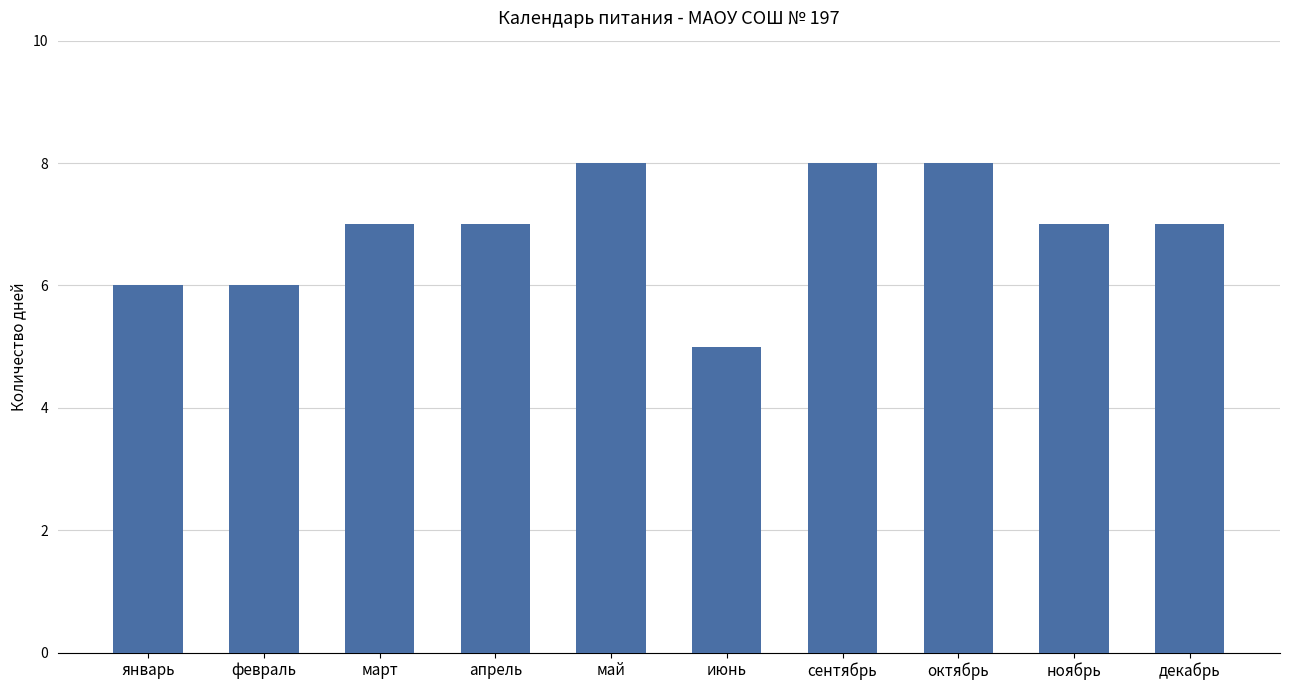

What is the sum of all values?

69